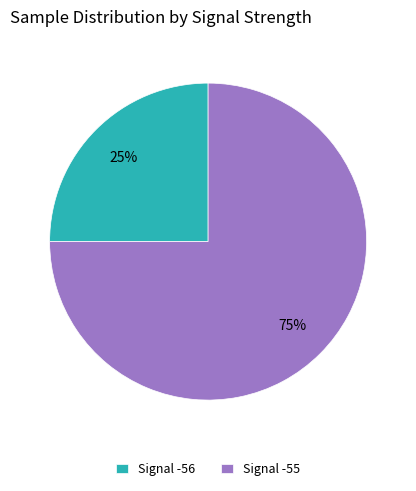

What is the smallest slice in the pie chart?

Signal -56